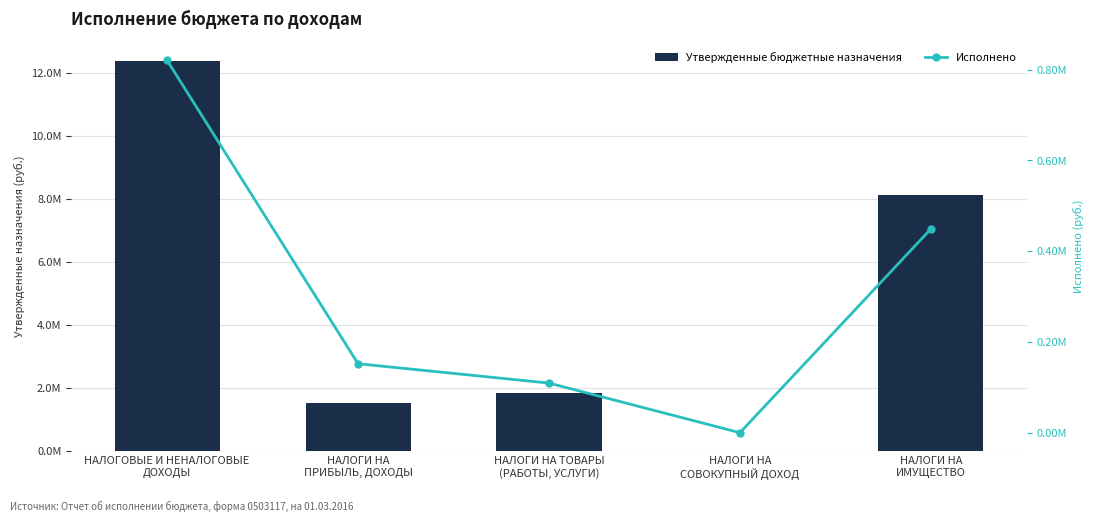

Which series has the largest total across all categories?

Утвержденные бюджетные назначения